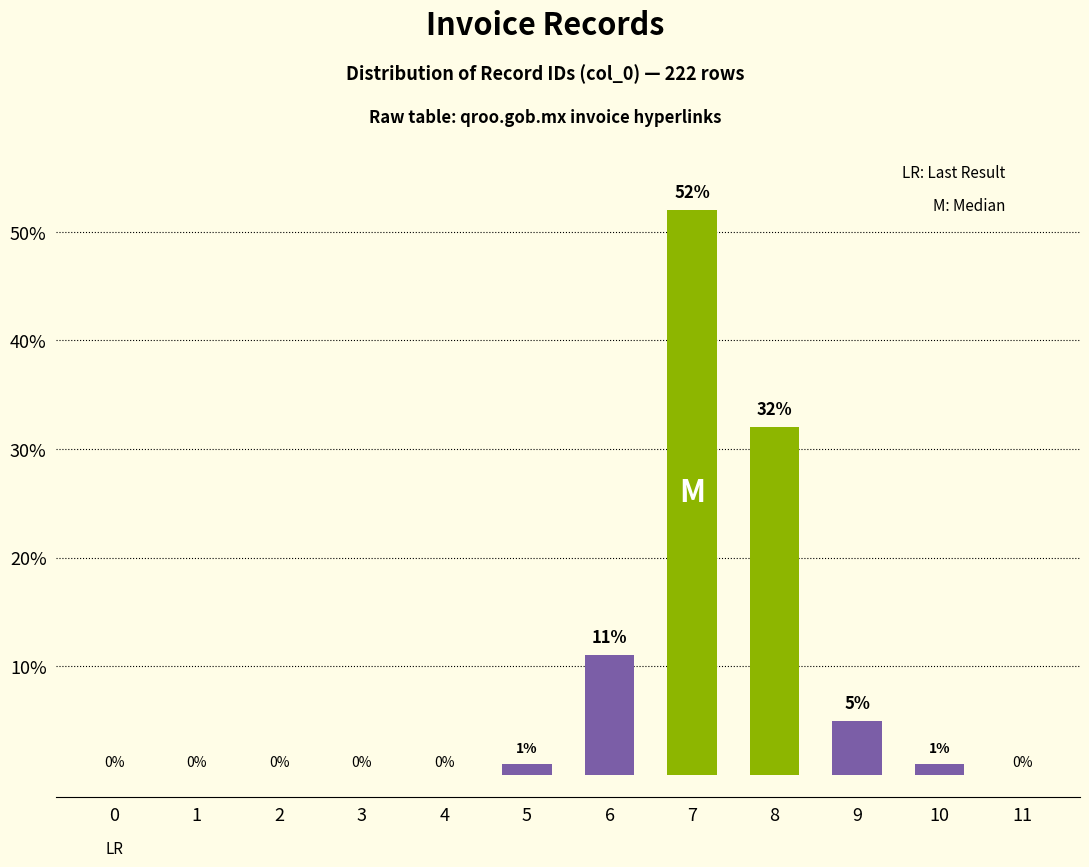

What value does the data have at 8?

32